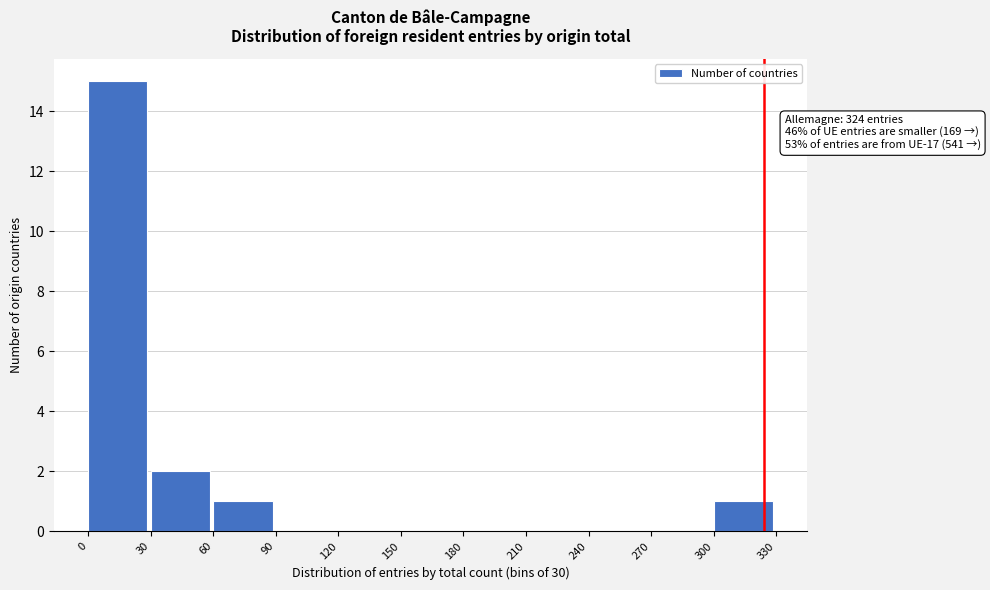

Which range on the x-axis has the tallest bar?

0 to 30